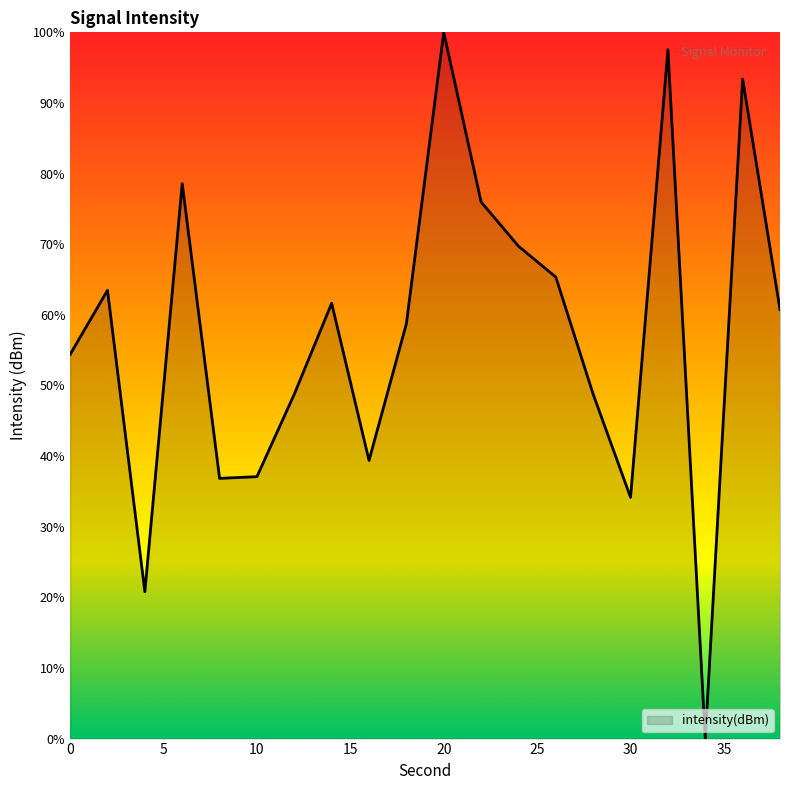

Which label corresponds to the smallest value in the chart?

34